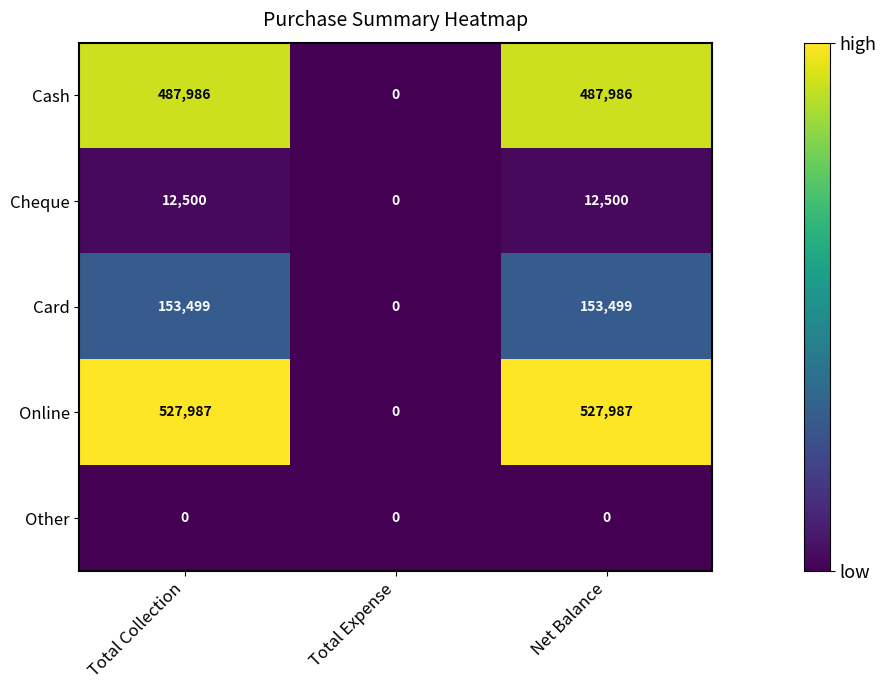

What is the maximum value for Online?

527987